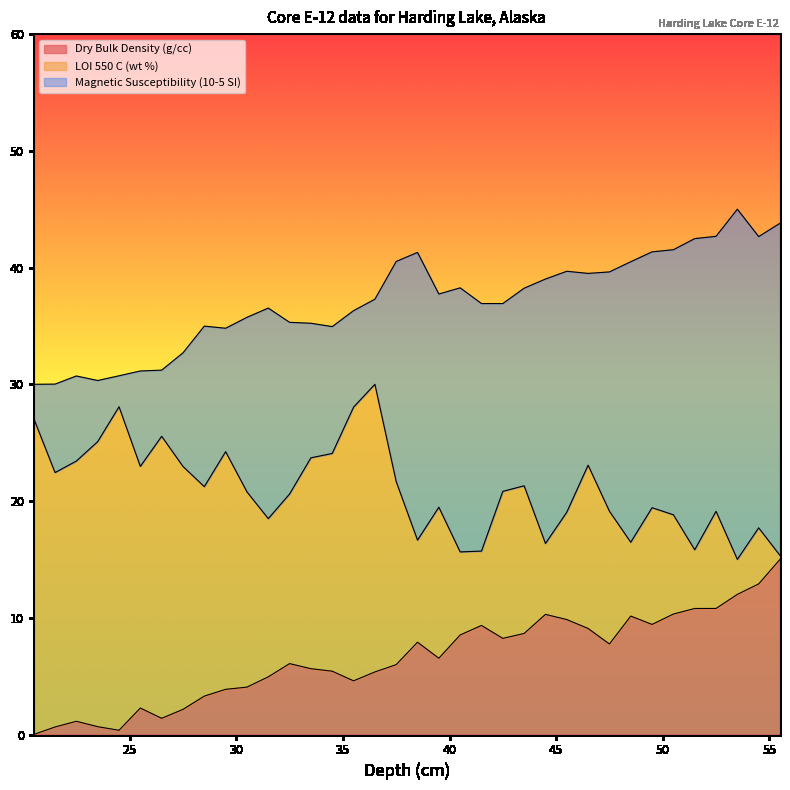

The value of Dry Bulk Density (g/cc) at 29.5 is 7.0. True or false?

False